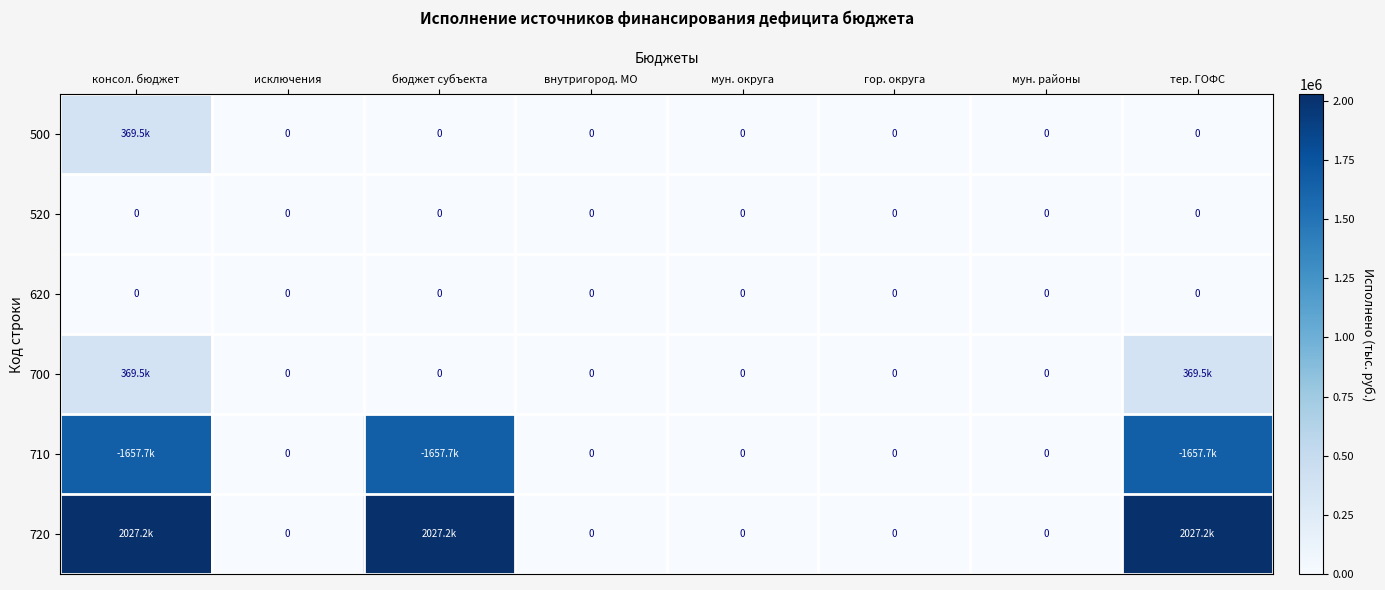

Between исключения and гор. округа, which is larger?

исключения